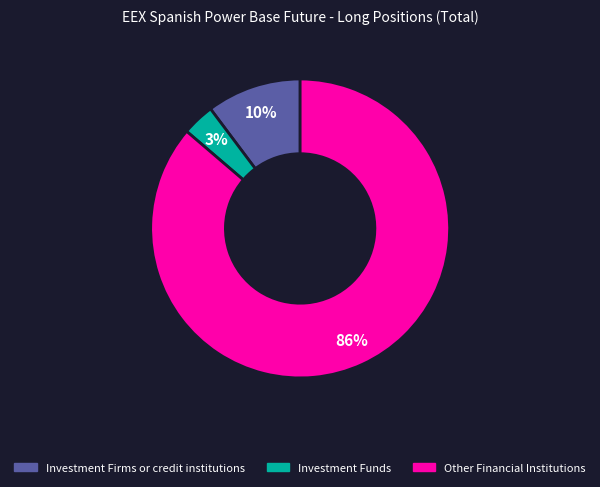

What is the majority slice?

Other Financial Institutions